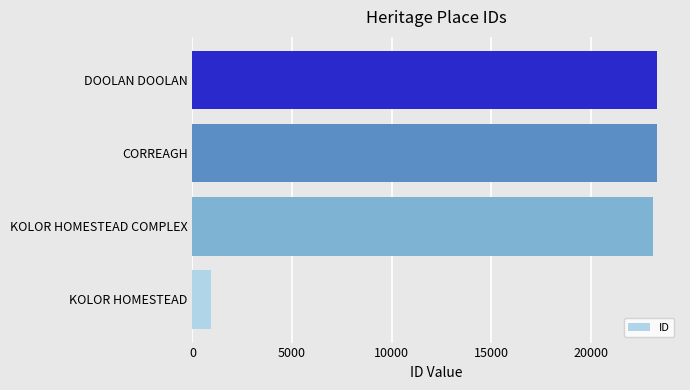

What is the change in value from KOLOR HOMESTEAD to CORREAGH?

+22390